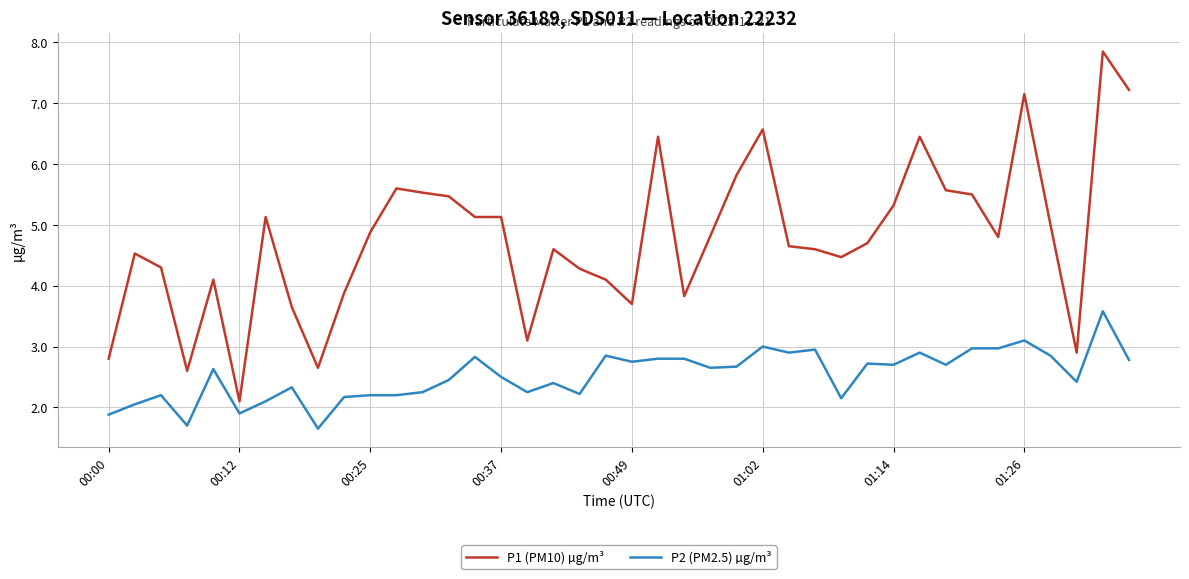

True or false: P1 (PM10) µg/m³ and P2 (PM2.5) µg/m³ cross at least once.

False